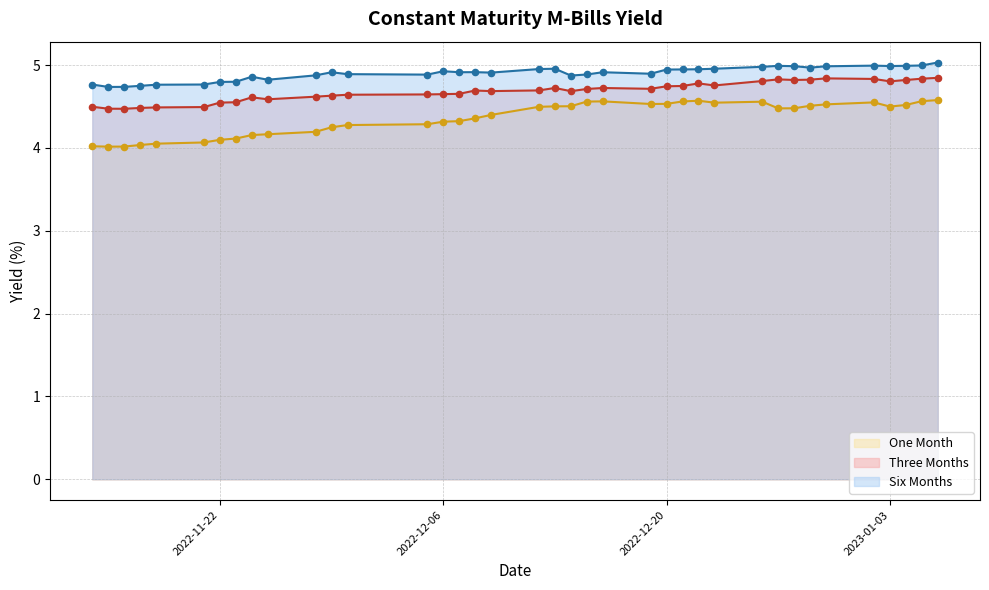

At which category is the sum across all series the highest?

2023-01-06